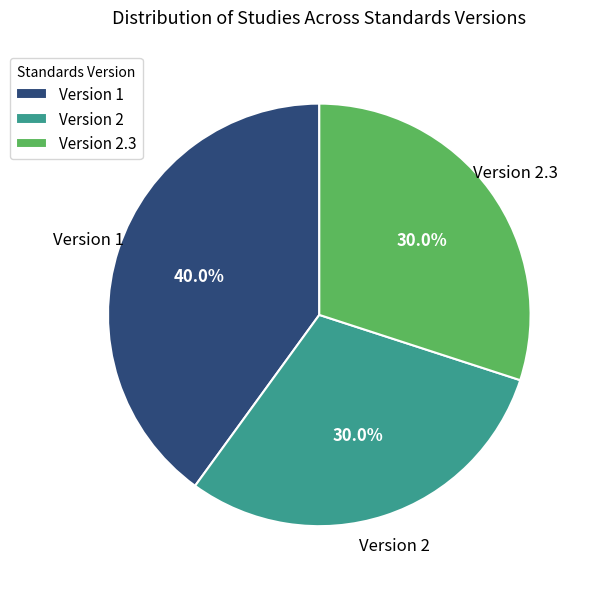

Is there any slice that represents more than half of the pie?

No